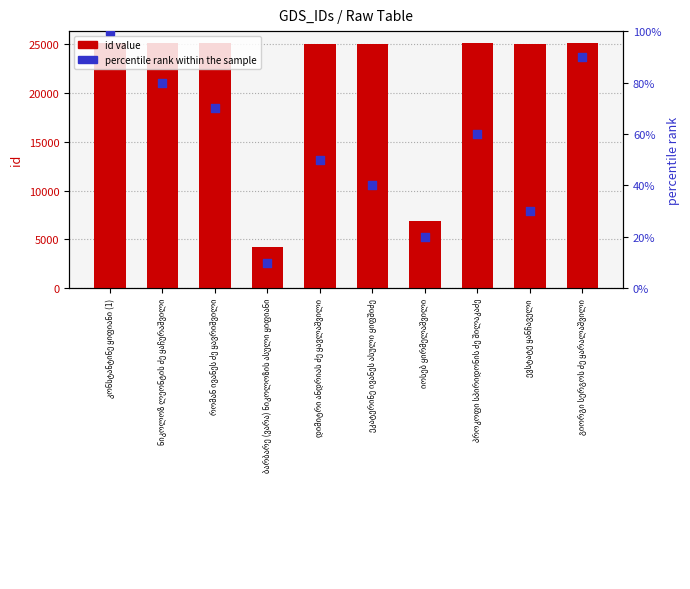

What is the total value across all series at გიორგი სერგოს ძე ყარალაშვილი?

25179